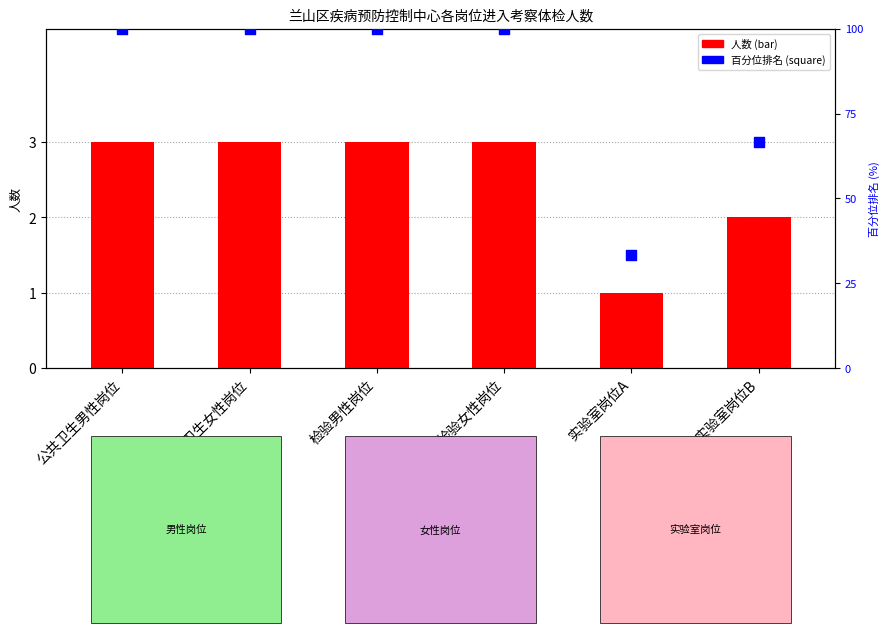

Which series has the largest total across all categories?

percentile rank within岗位